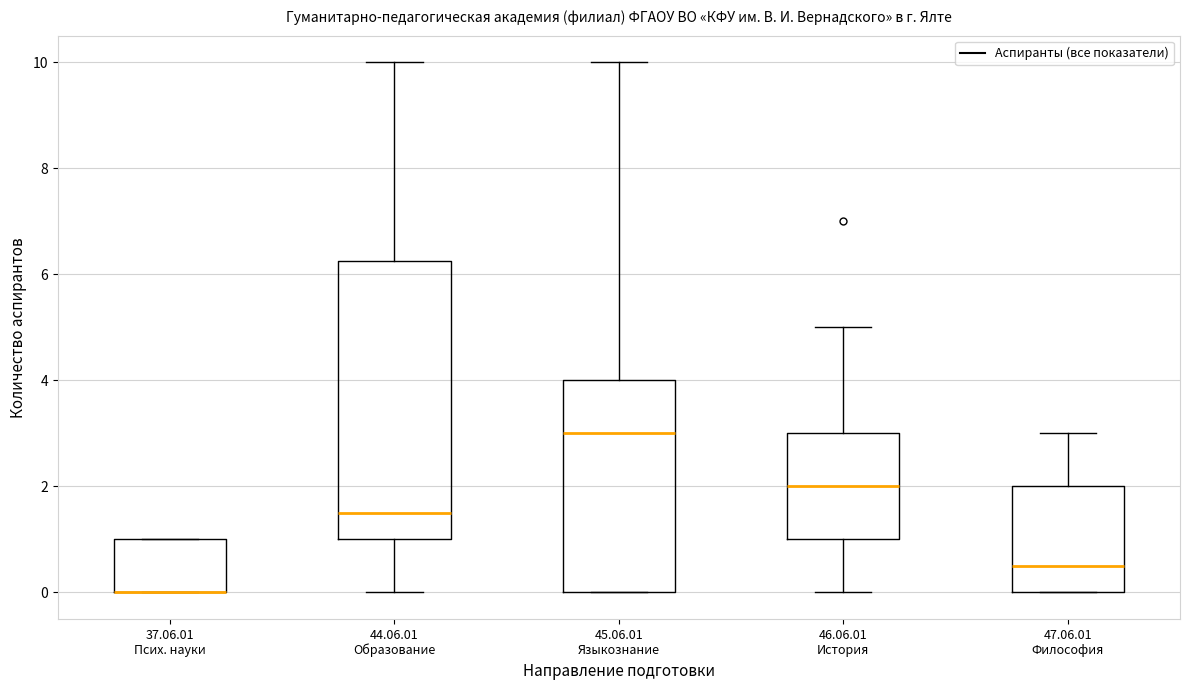

Reading left to right, read every box against the y-axis: the position of its median line, the range the box covers, and the ends of its whiskers. The values are not printed on the chart, so give them approximately, as read against the axis.

37.06.01 Псих. науки: median 0.0 (drawn on the box's lower edge), box 0.0 to 1.0, whiskers 0.0 to 1.0
44.06.01 Образование: median 1.6, box 1.0 to 6.2, whiskers 0.0 to 10.0
45.06.01 Языкознание: median 3.0, box 0.0 to 4.0, whiskers 0.0 to 10.0
46.06.01 История: median 2.0, box 1.0 to 3.0, whiskers 0.0 to 5.0
47.06.01 Философия: median 0.6, box 0.0 to 2.0, whiskers 0.0 to 3.0